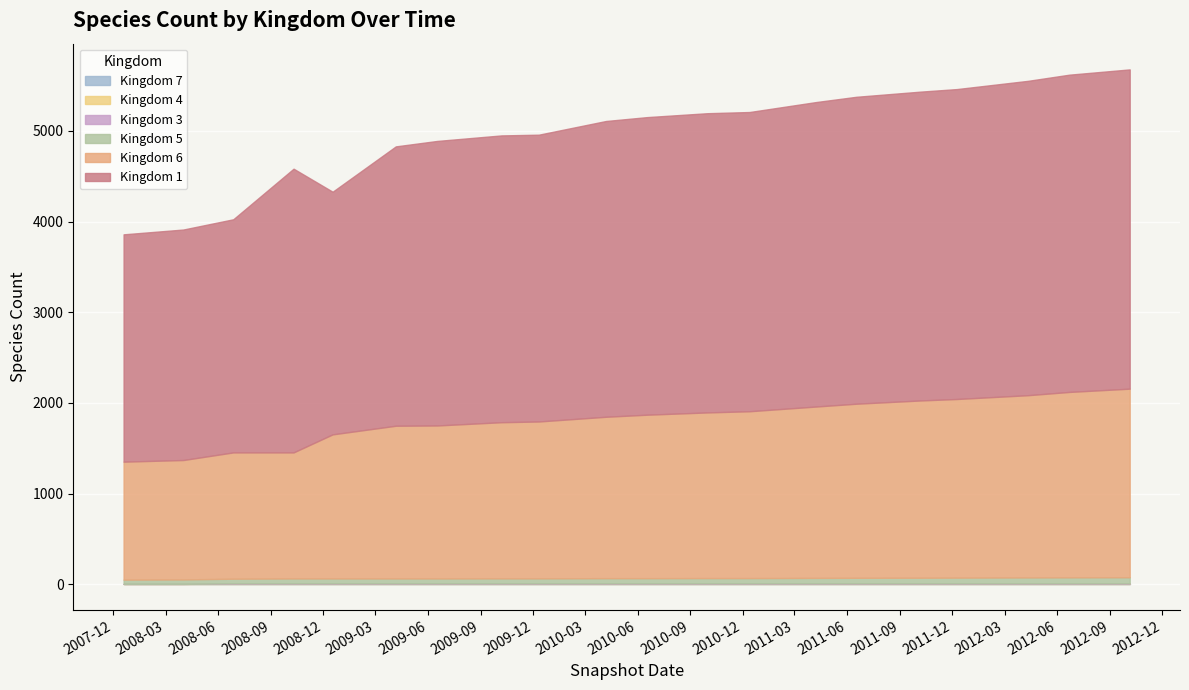

At how many categories does at least one series exceed 2276?

20